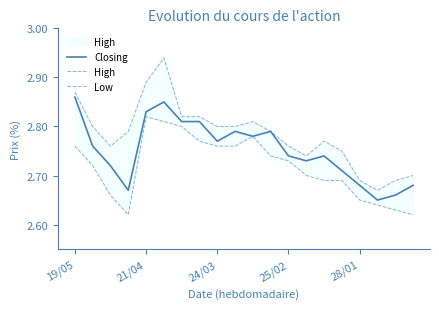

What is the value of the Closing point at the 19th from the left?

2.7